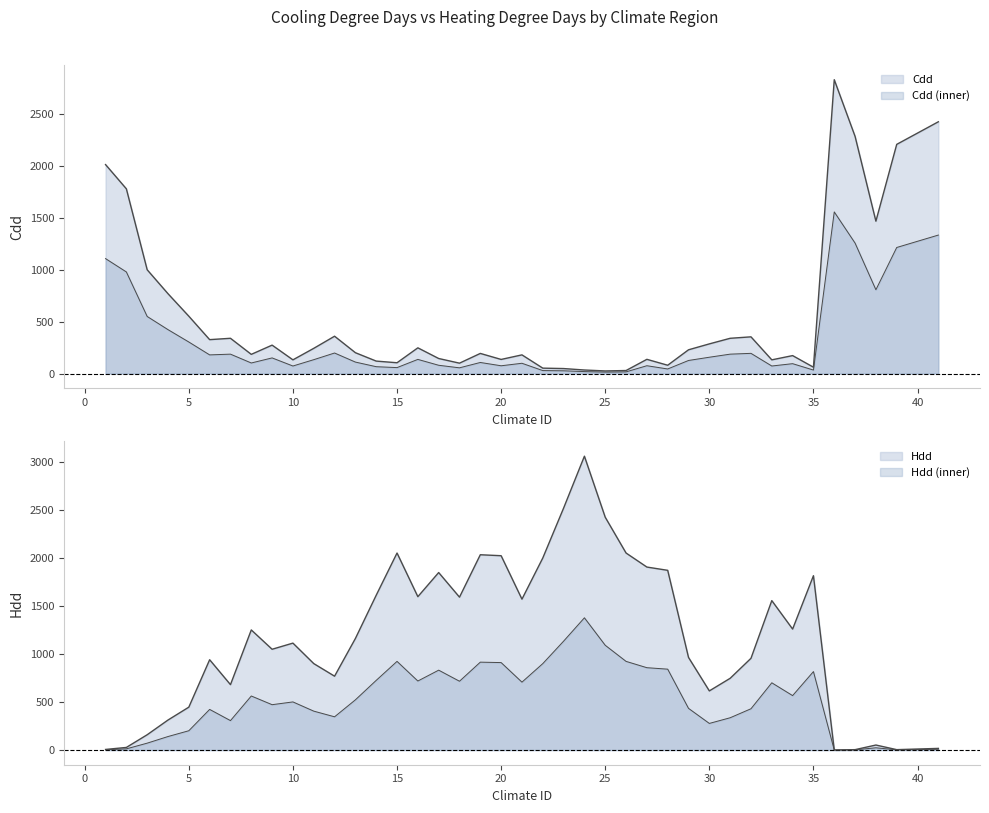

Between 11 and 21, which is larger?

11